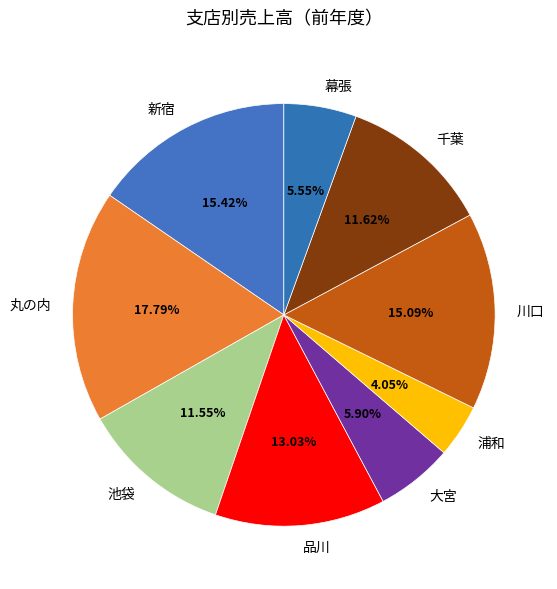

Is there a majority slice in this chart?

No